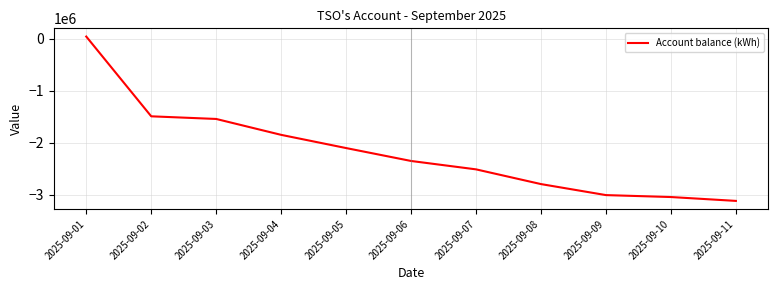

Rank the categories by value from lowest to highest.

2025-09-11, 2025-09-10, 2025-09-09, 2025-09-08, 2025-09-07, 2025-09-06, 2025-09-05, 2025-09-04, 2025-09-03, 2025-09-02, 2025-09-01